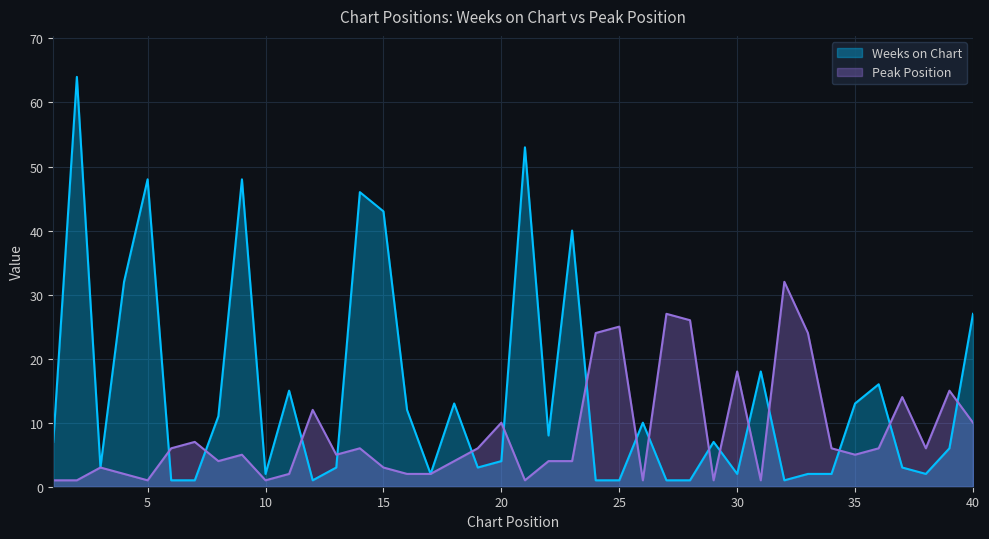

Is the value of Weeks on Chart at 1 greater than the value of Peak Position at 10?

Yes